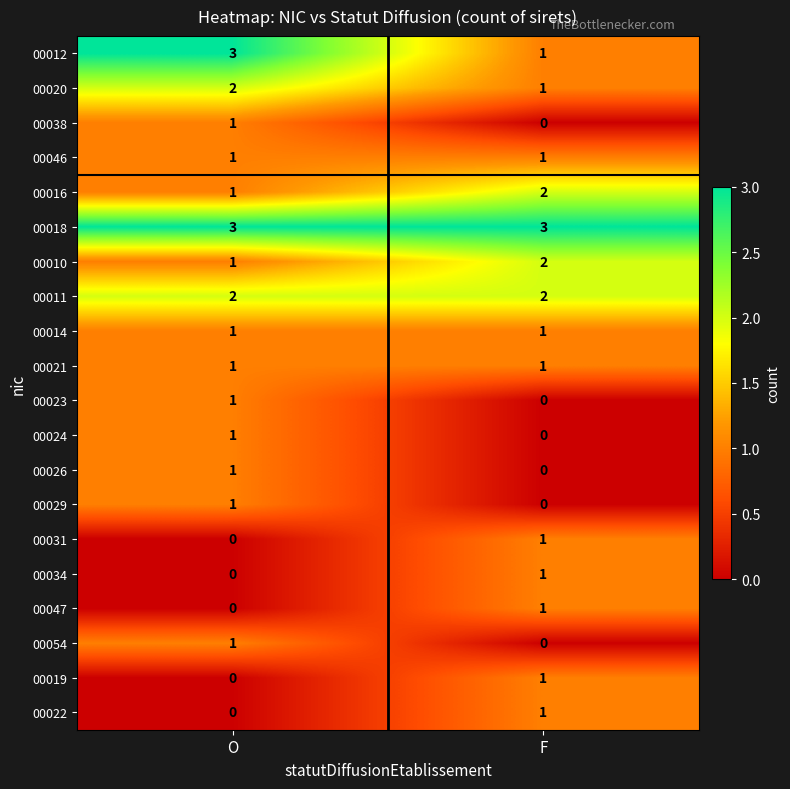

Is it true that 00046 equals 1 at O?

True